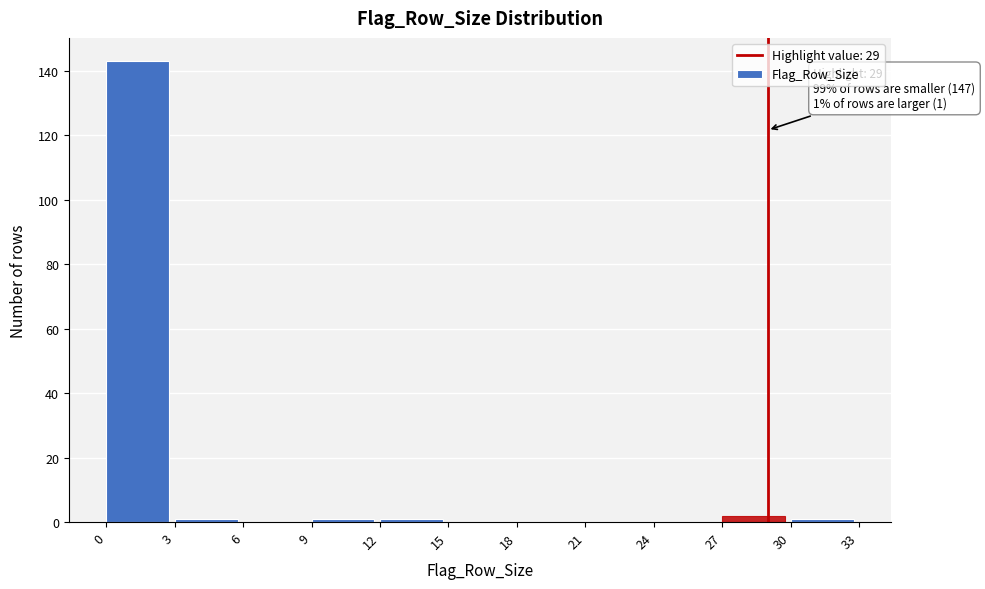

Which range on the x-axis has the tallest bar?

0 to 3